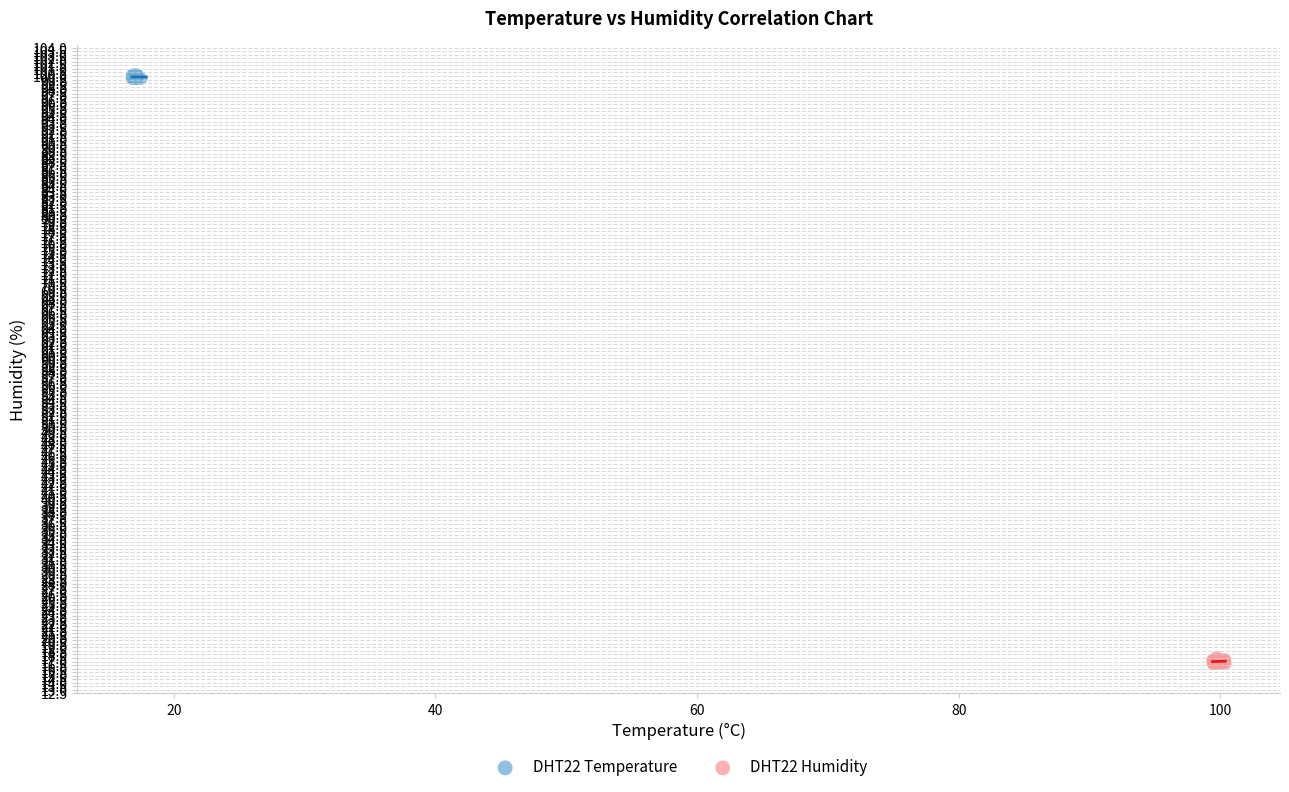

Which series contains the highest Y value?

DHT22 Temperature